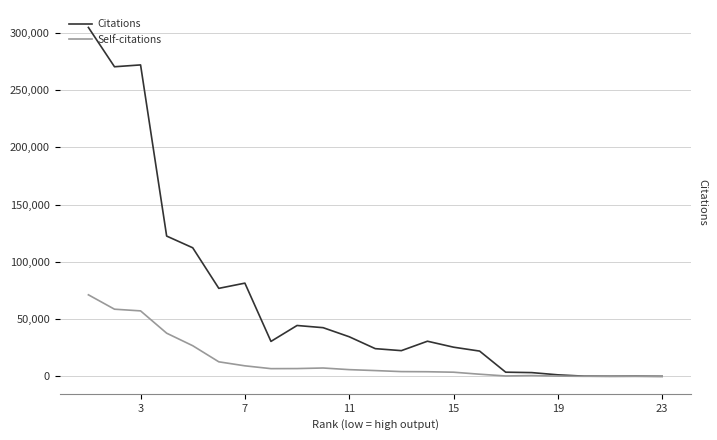

Reading left to right, list all the values displayed in this chart.

Citations: 4	149	85	184	1333	3279	3643	22086	25494	30696	22467	24204	34604	42530	44444	30540	81449	76894	112345	122578	272125	270516	304861
Self-citations: 2	0	11	33	219	698	339	1874	3627	4037	4156	5051	5873	7295	6802	6735	9206	12701	26771	37719	57210	58676	71244